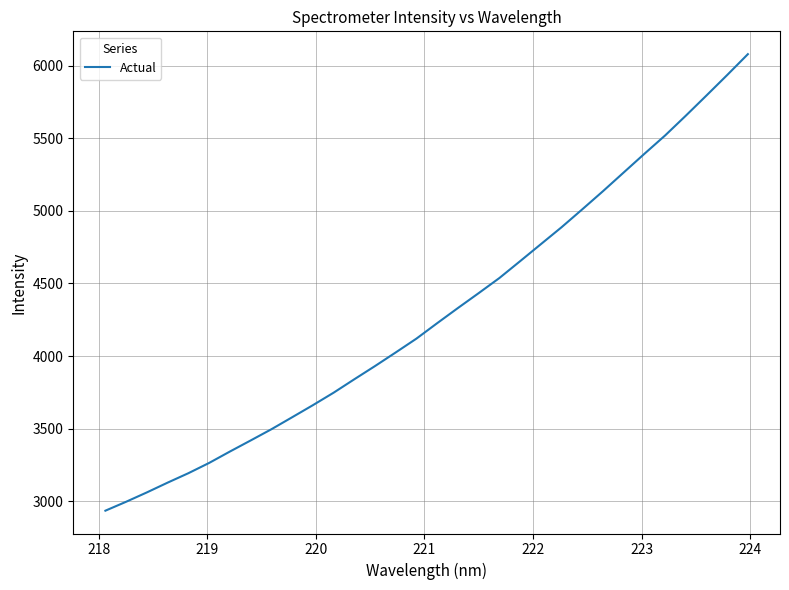

What is the difference between the maximum and minimum values?

3141.6